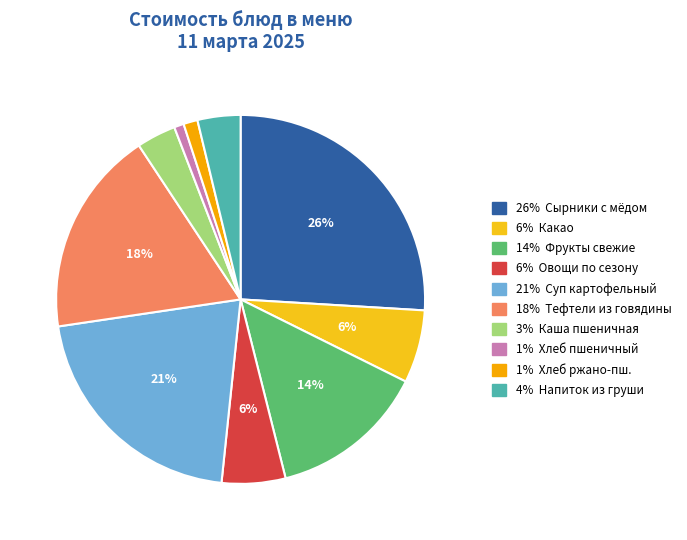

Count the number of slices in the pie.

10